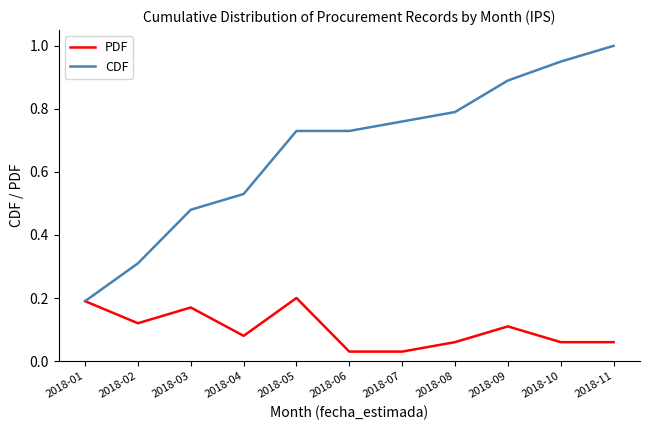

Where is CDF nearest to the value 0?

2018-01